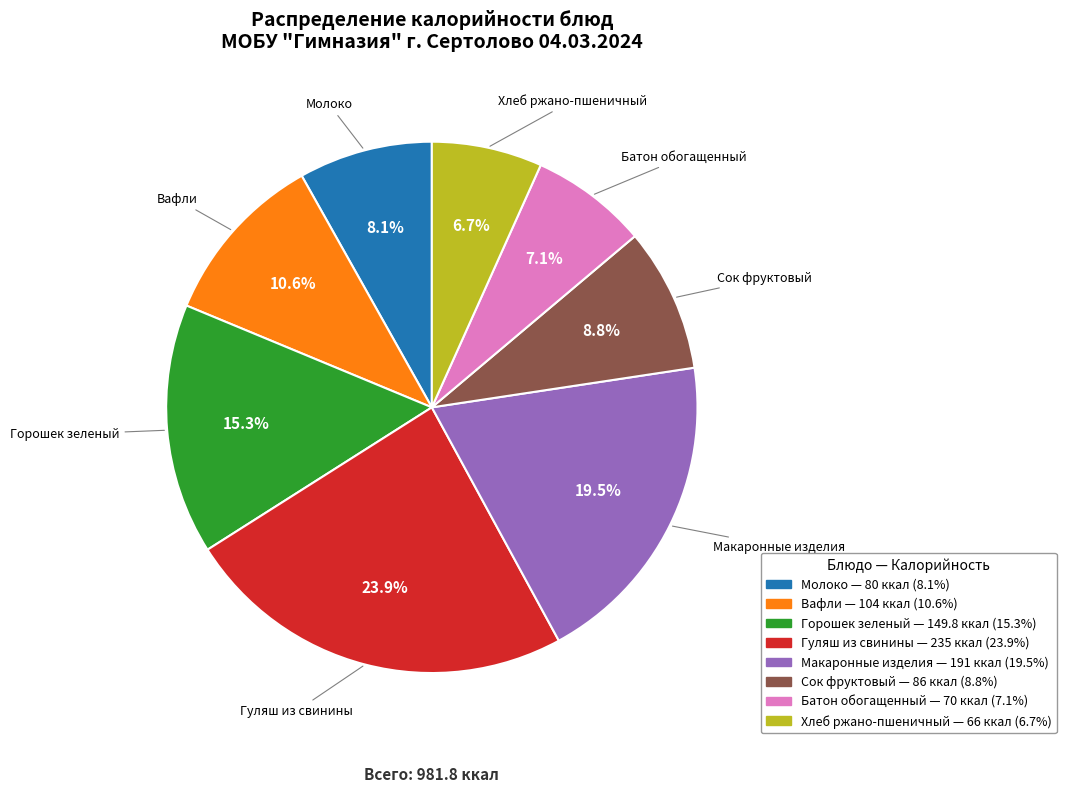

What is the largest slice in the pie chart?

Гуляш из свинины